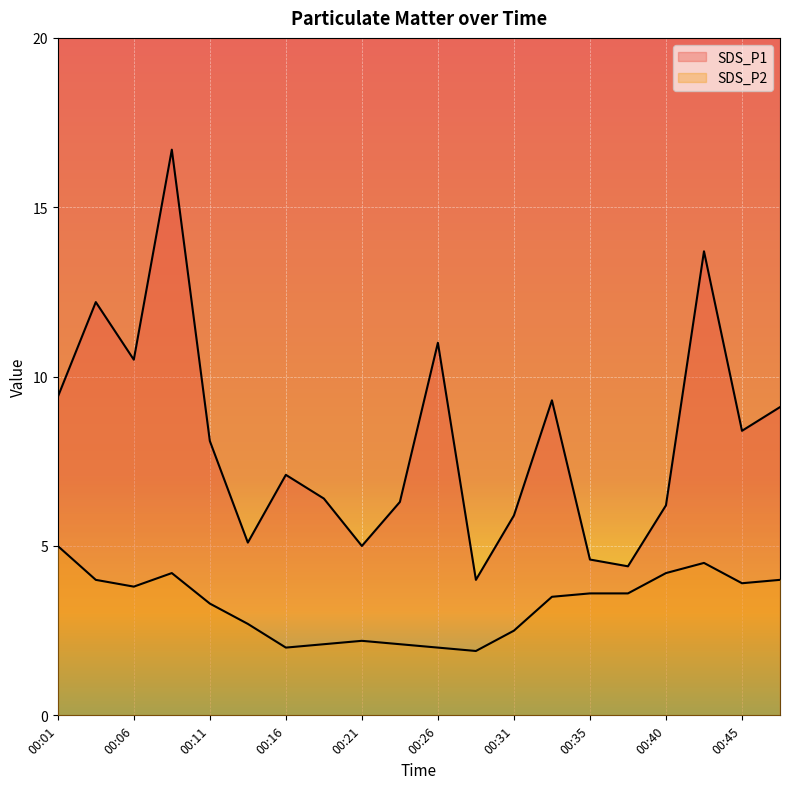

True or false: SDS_P1 and SDS_P2 cross at least once.

False